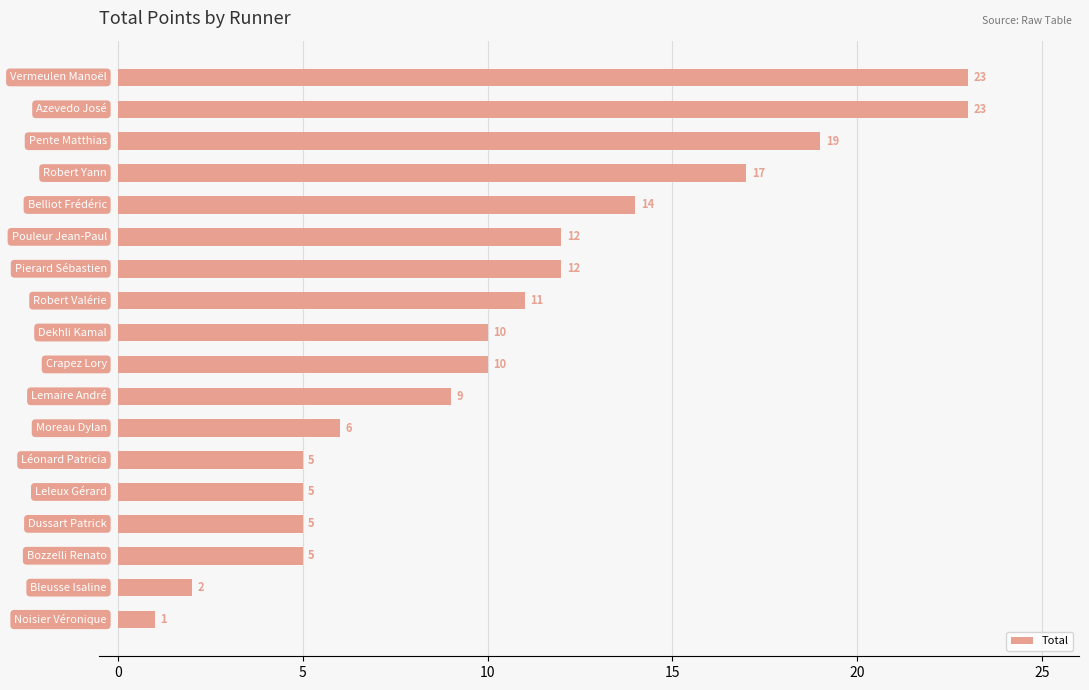

Reading top to bottom, what are all the values shown in this chart?

23	23	19	17	14	12	12	11	10	10	9	6	5	5	5	5	2	1